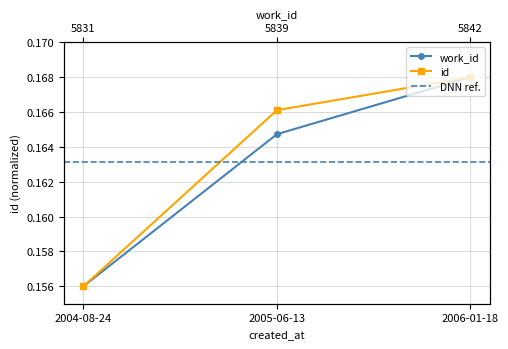

List the series in order of their overall mean, lowest first.

work_id, id